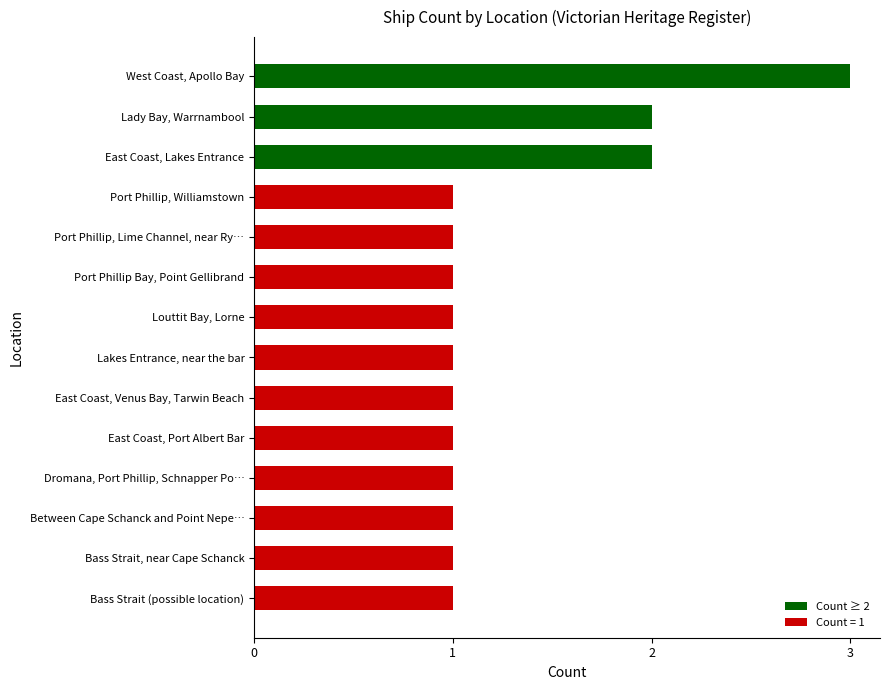

Is it true that the value at Port Phillip, Lime Channel, near Ry… is 0?

False